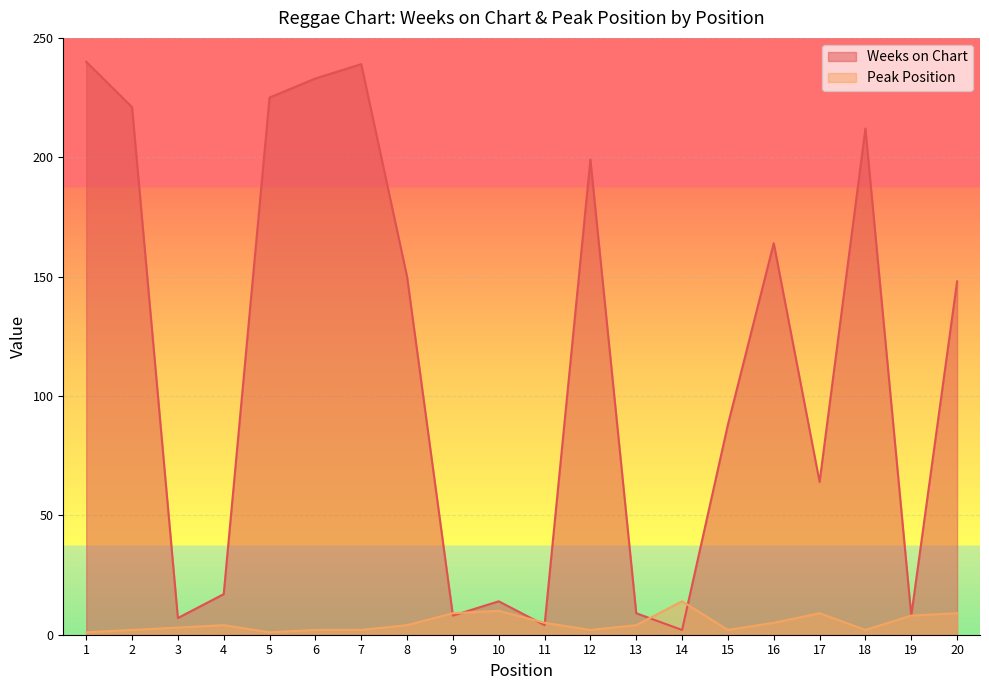

Reading right to left, extract all data points from this chart.

Weeks on Chart: 148	8	212	64	164	88	2	9	199	4	14	8	150	239	233	225	17	7	221	240
Peak Position: 9	8	2	9	5	2	14	4	2	5	10	9	4	2	2	1	4	3	2	1